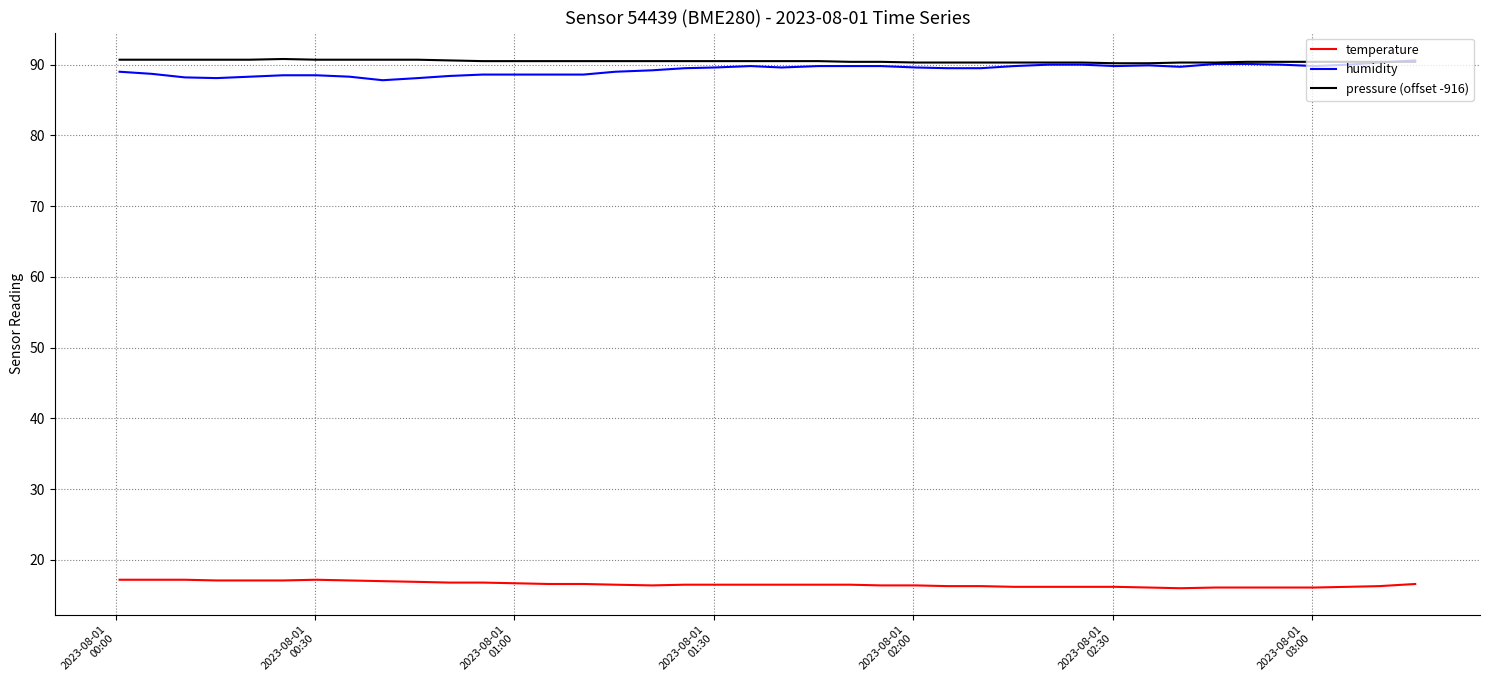

True or false: temperature and humidity cross at least once.

False